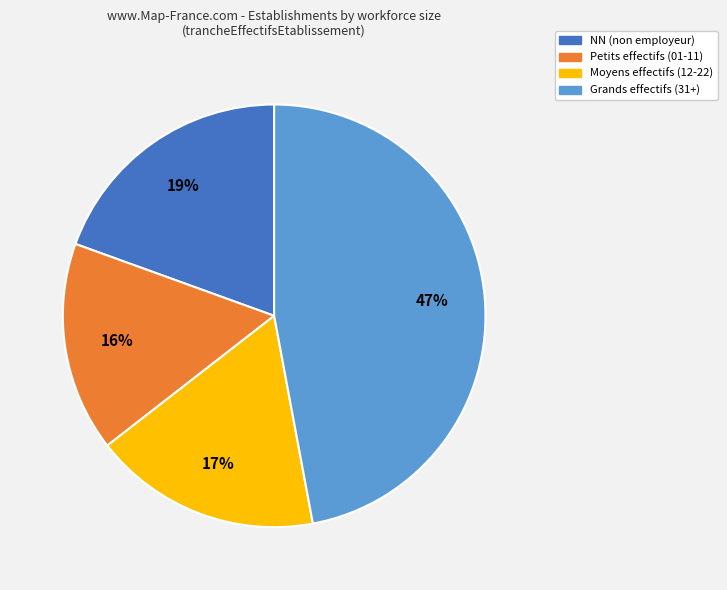

Is there any slice that represents more than half of the pie?

No